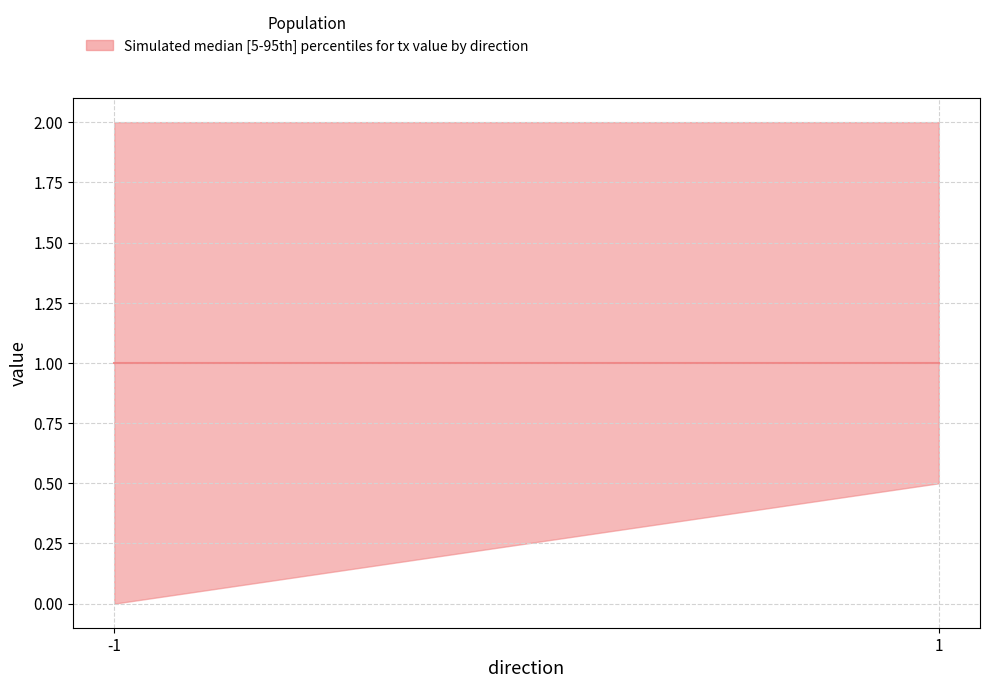

The value at 1 is 0.3. True or false?

False